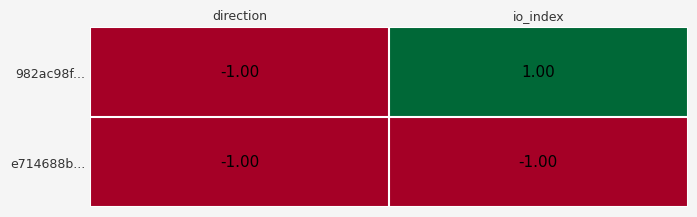

At which category does the chart reach its peak across all series?

io_index